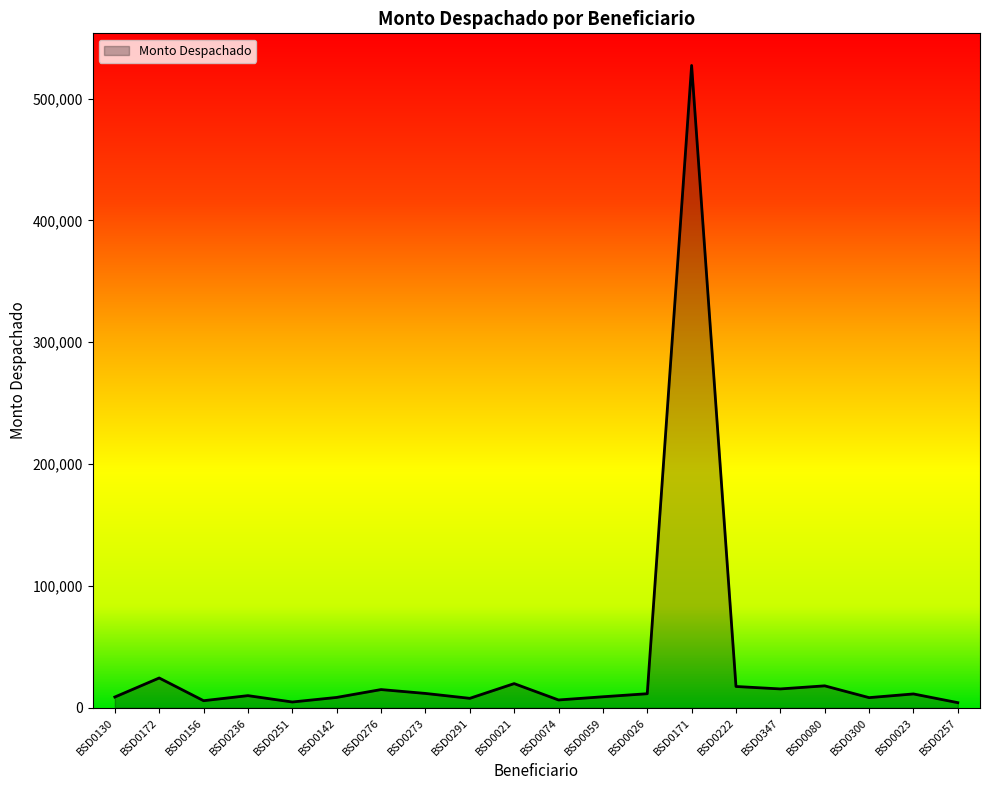

What position from the right is BSD0171?

7